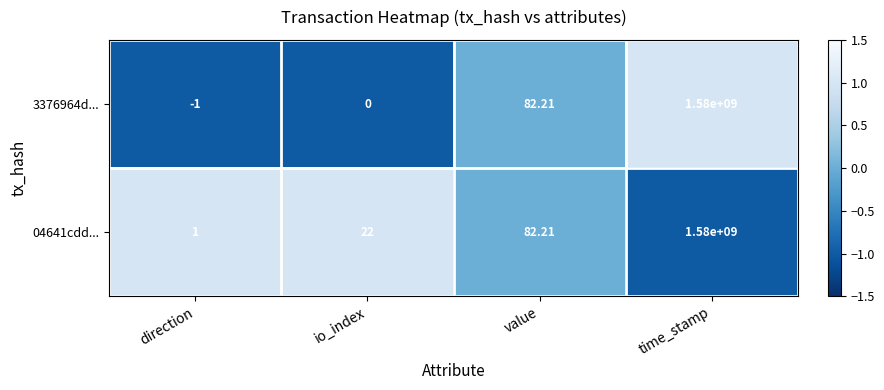

At which label does 04641cdd... reach its minimum?

direction